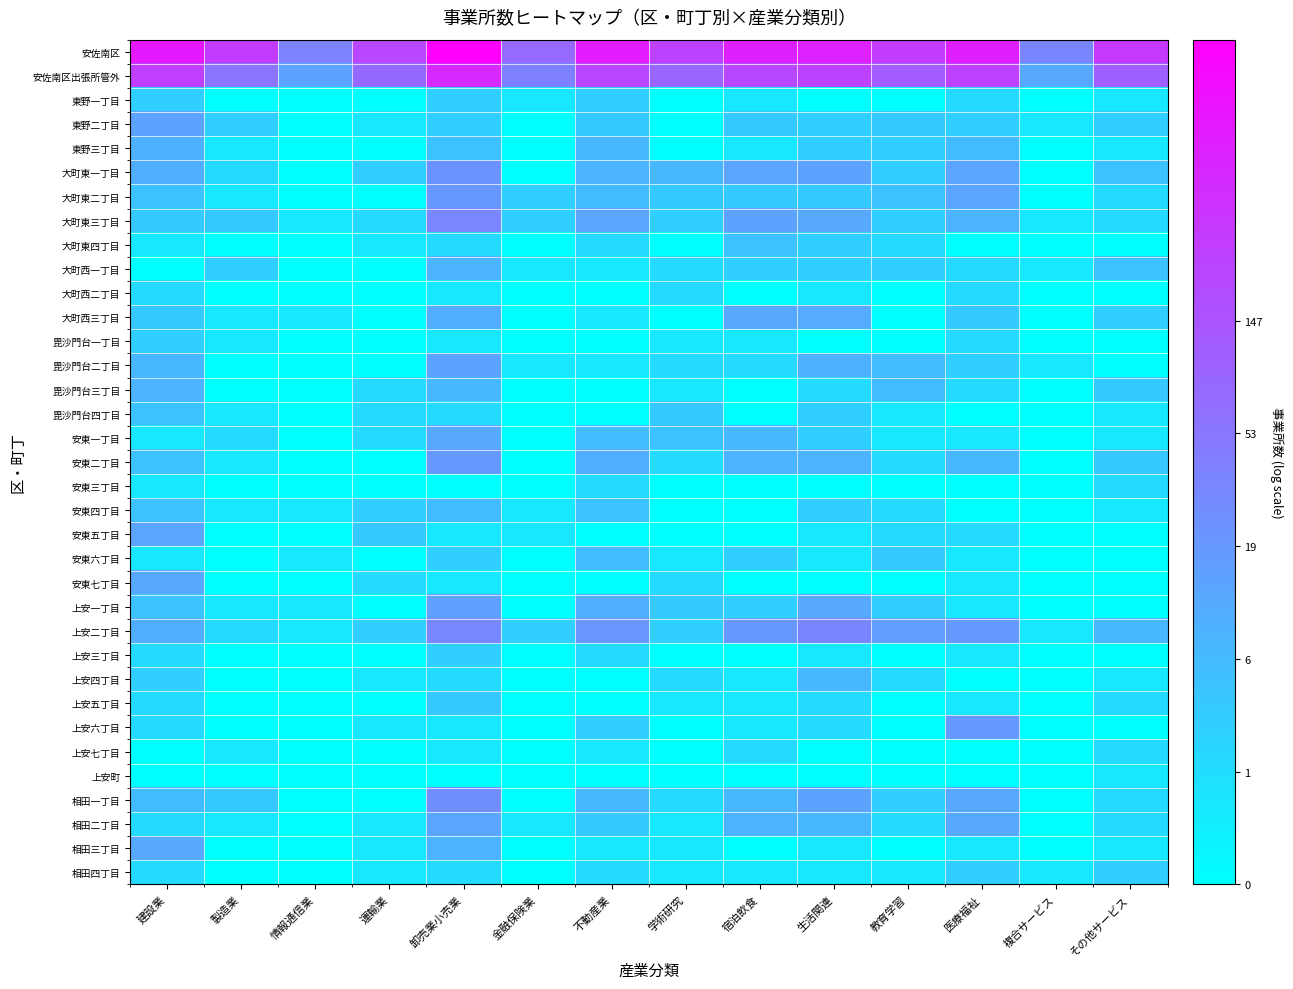

Which series has the largest range (max minus min)?

安佐南区